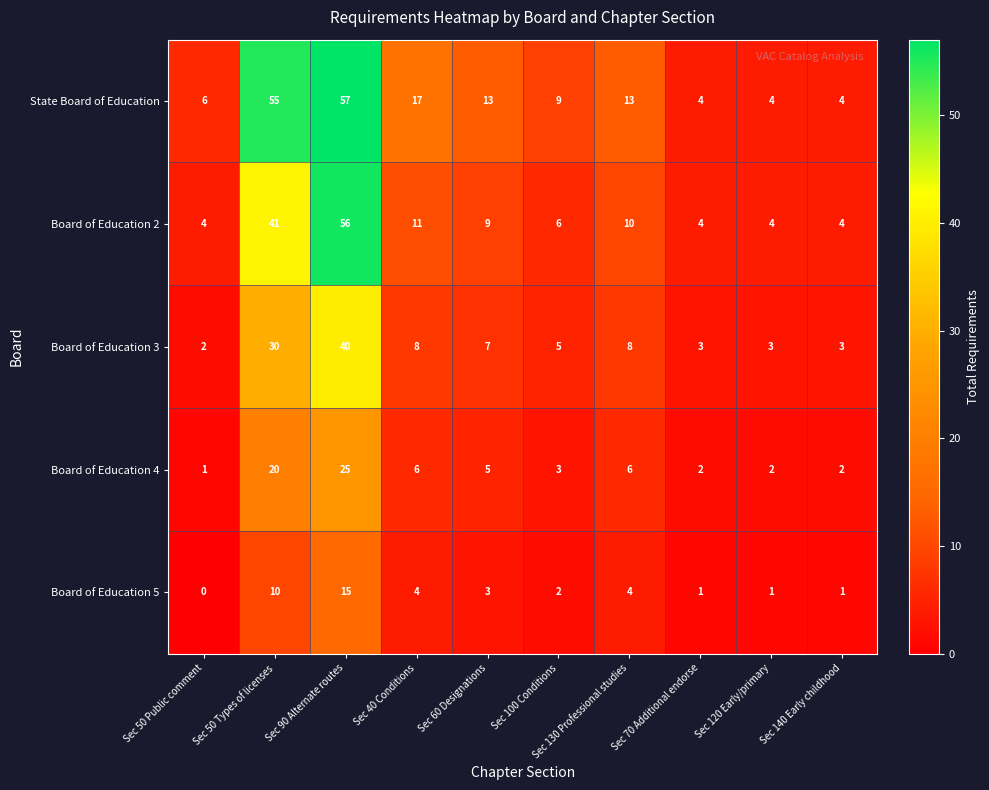

At which category is the sum across all series the highest?

Sec 90 Alternate routes